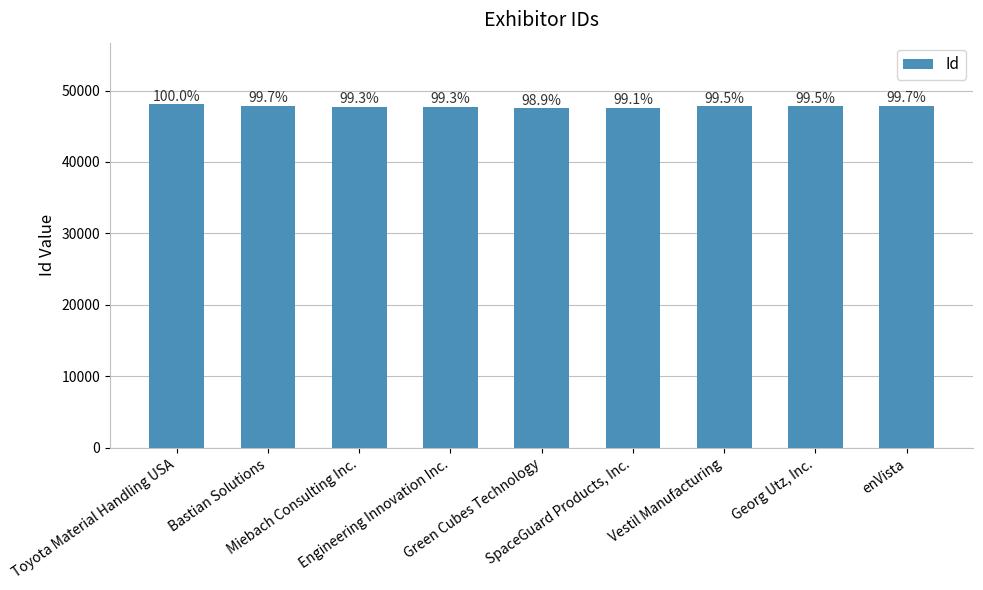

True or false: the data shows 47506 at Green Cubes Technology.

True